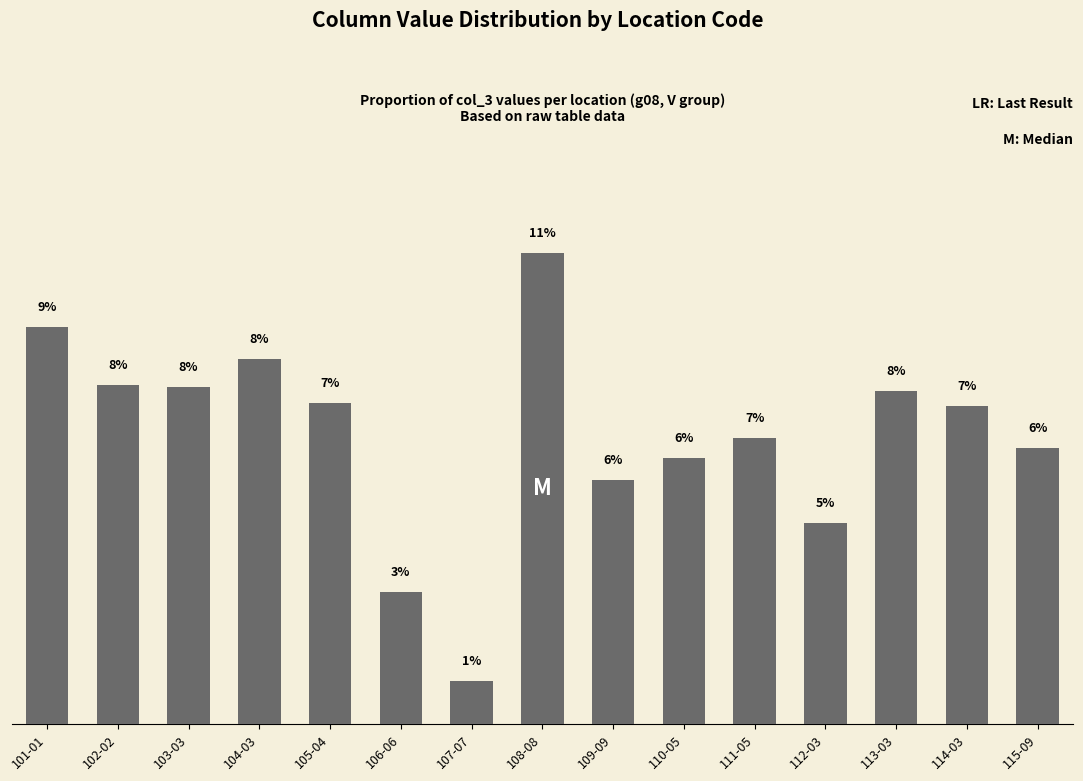

Which category has the highest value across all series?

108-08